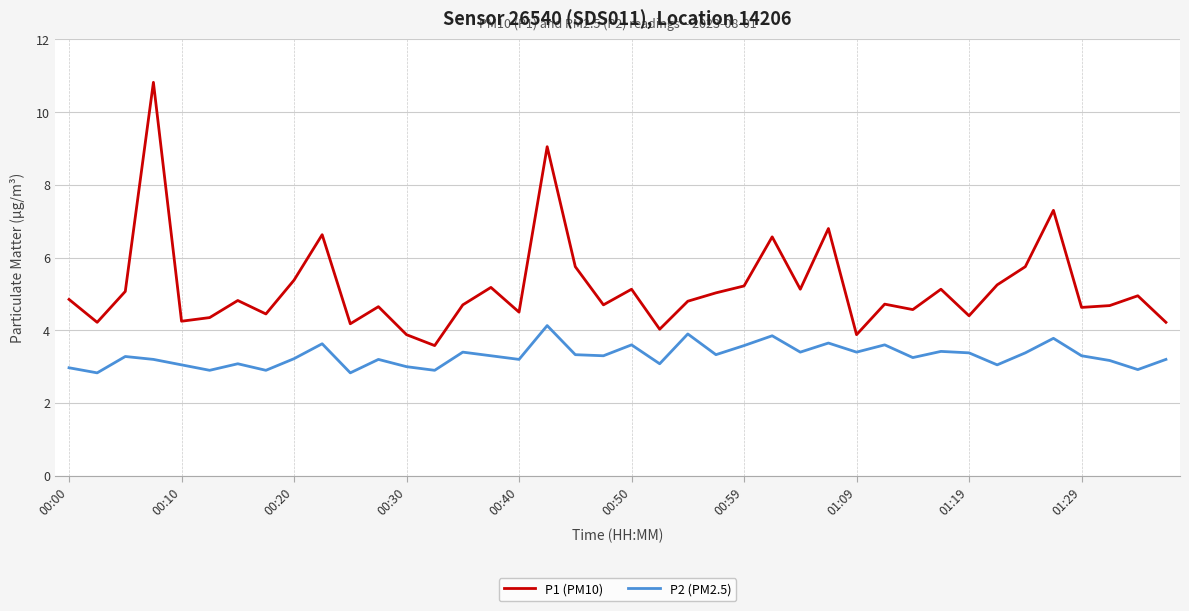

Which series has the widest spread of values?

P1 (PM10)